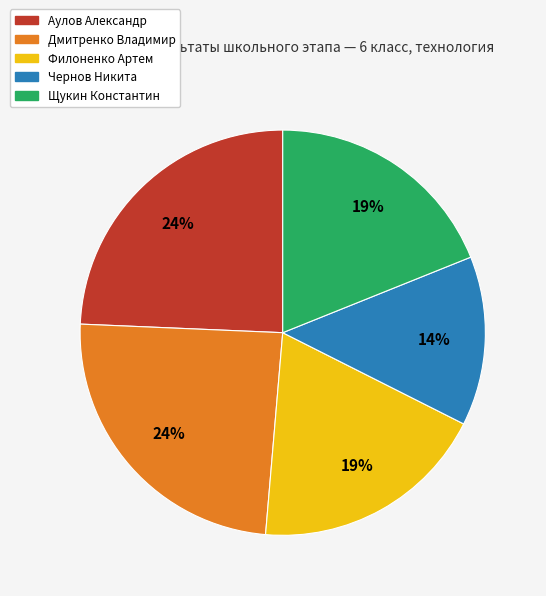

True or false: Щукин Константин accounts for 11% of the total.

False